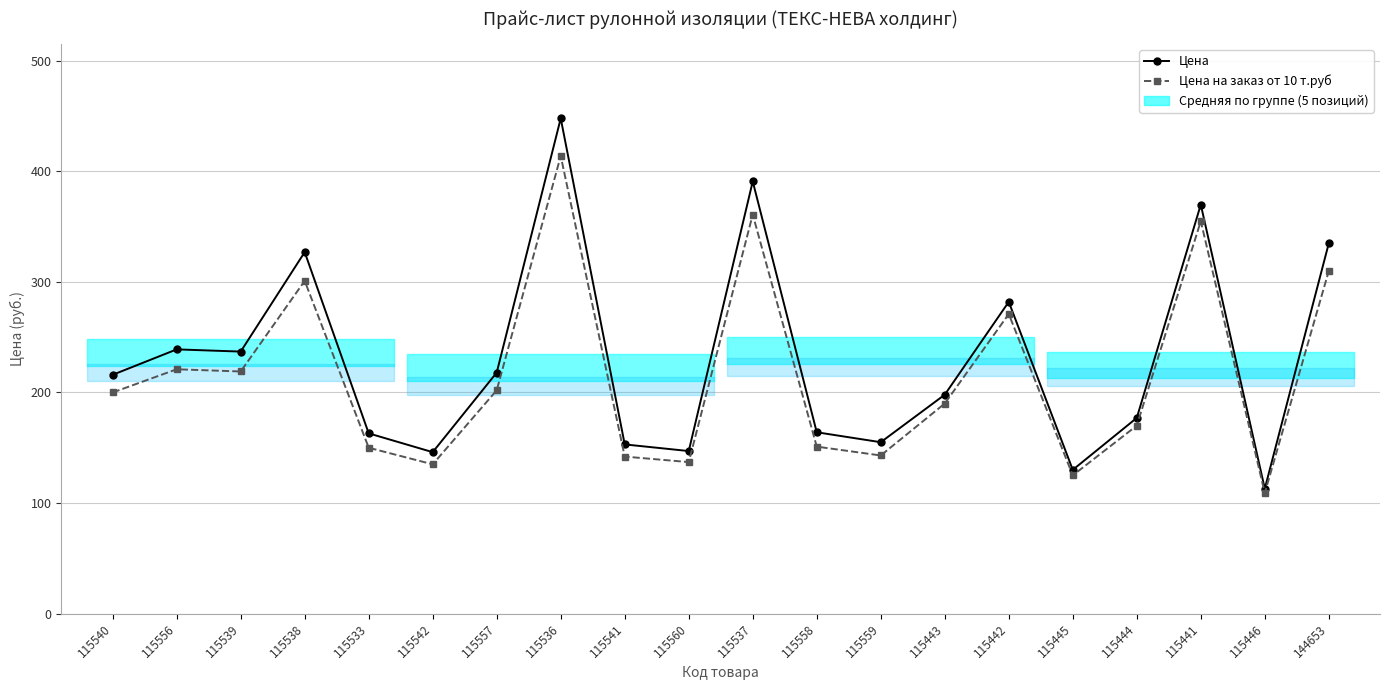

List the series in order of their overall mean, lowest first.

Цена на заказ от 10 т.руб, Цена